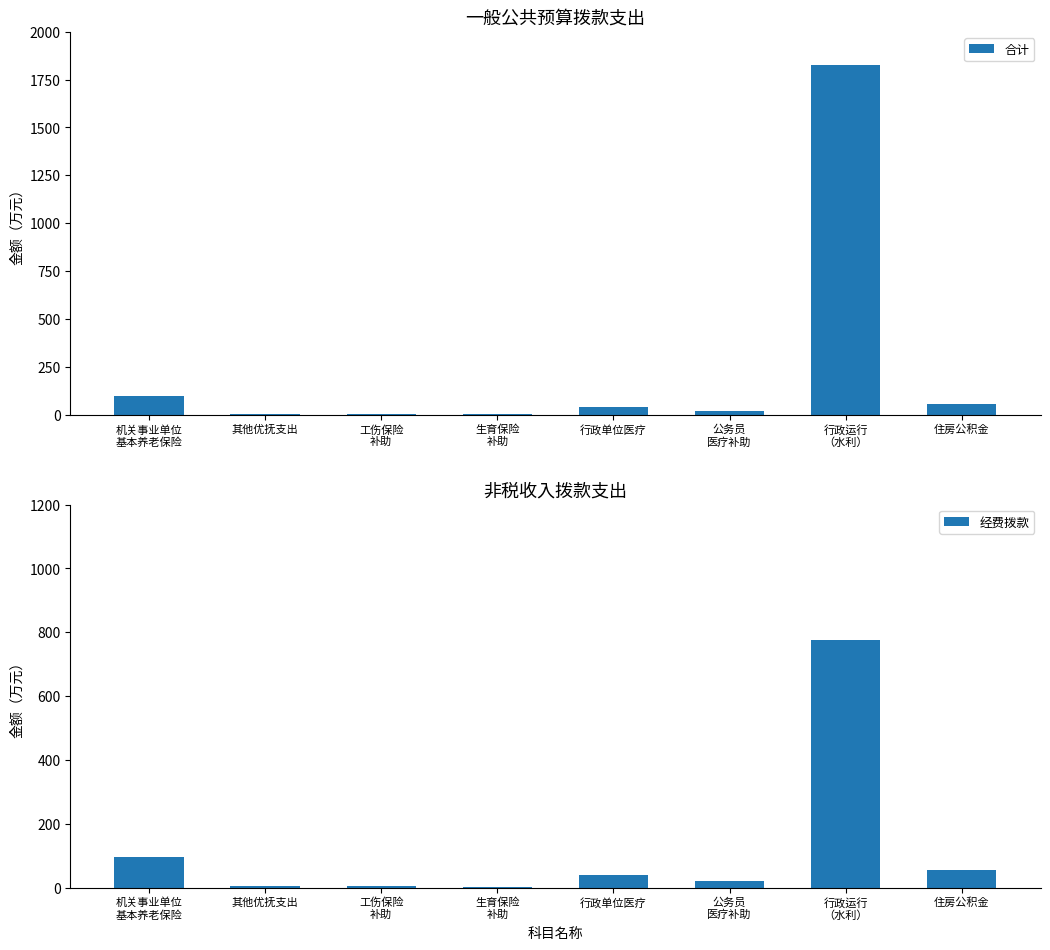

At 行政单位医疗, list the series in order from largest to smallest.

合计, 经费拨款